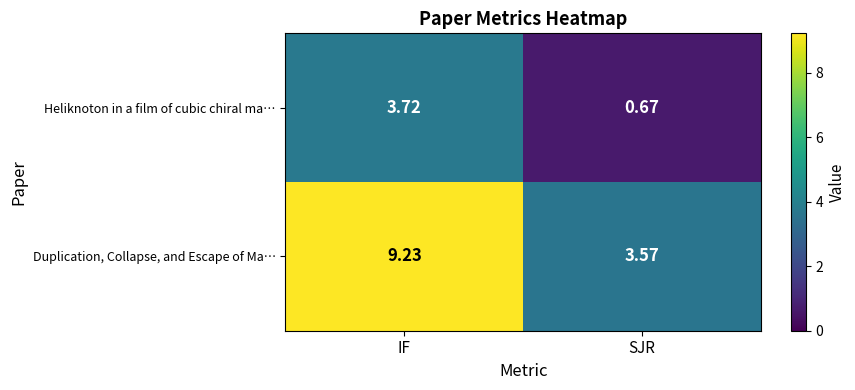

How many values in the Duplication, Collapse, and Escape of Ma… series are below 9?

1